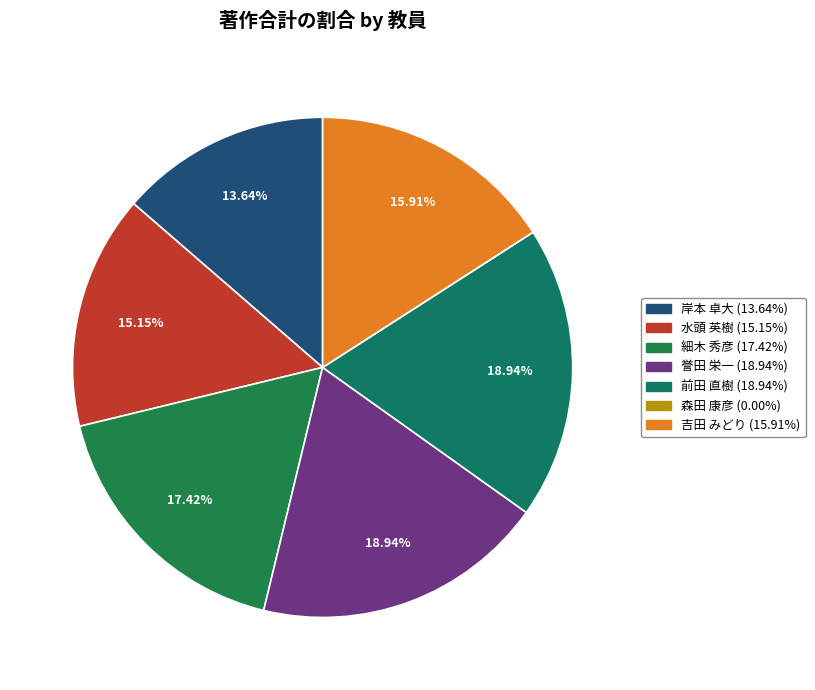

How much of the chart is everything except 岸本 卓大?

86.4%